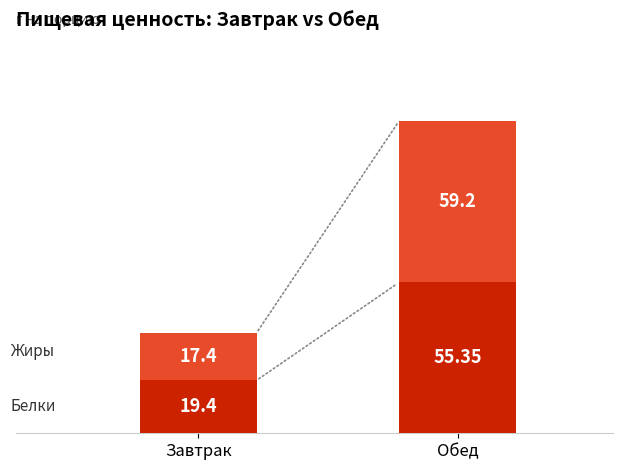

What is the total value across all series at Завтрак?

36.8